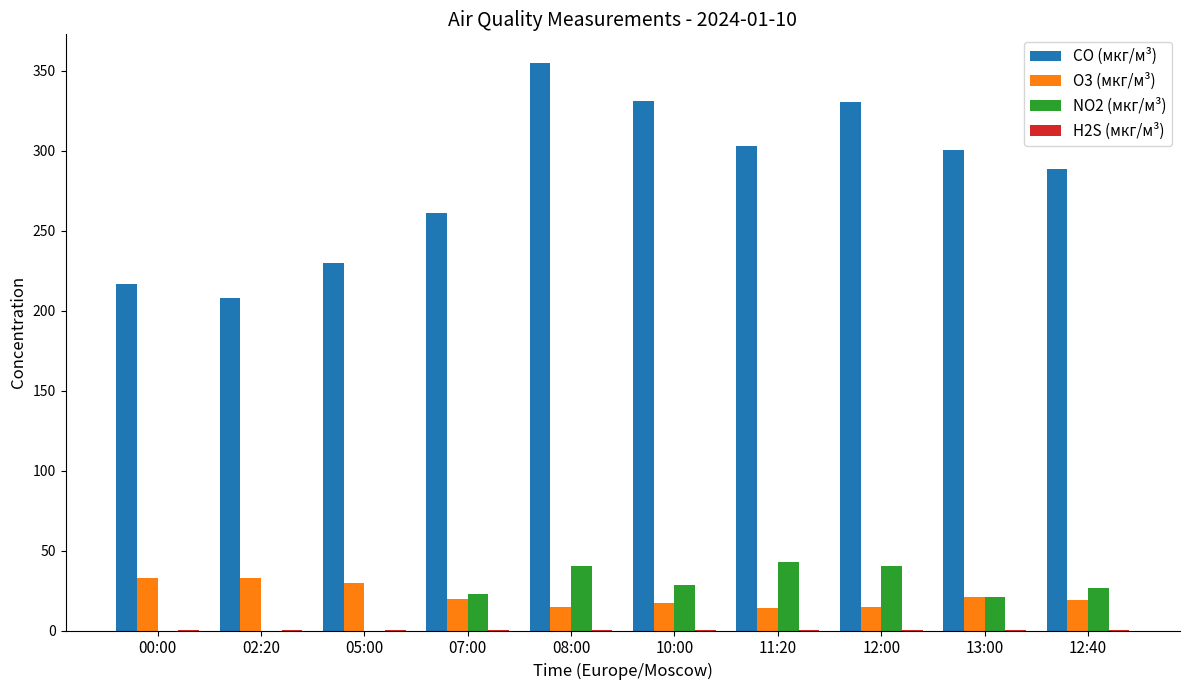

Is it true that CO (мкг/м³) equals 131.1 at 00:00?

False